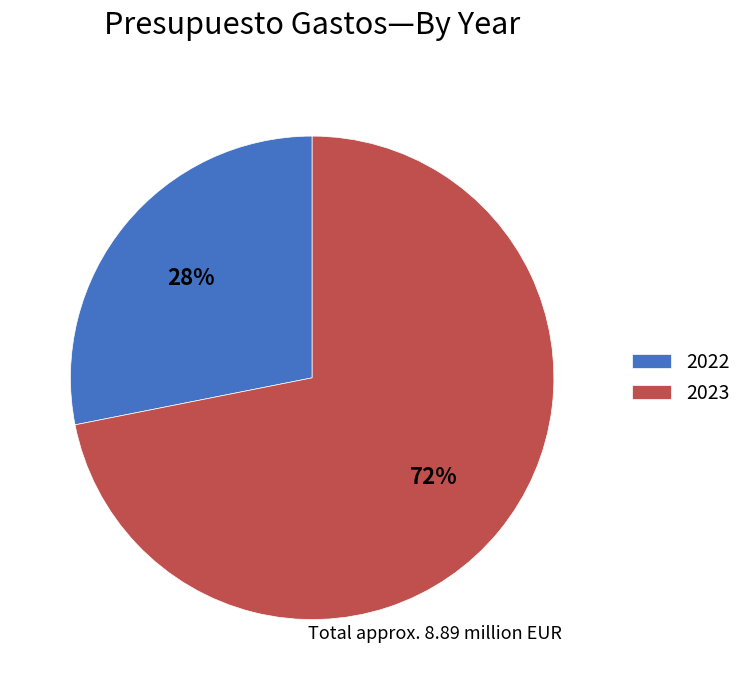

Which slice is the smallest?

2022